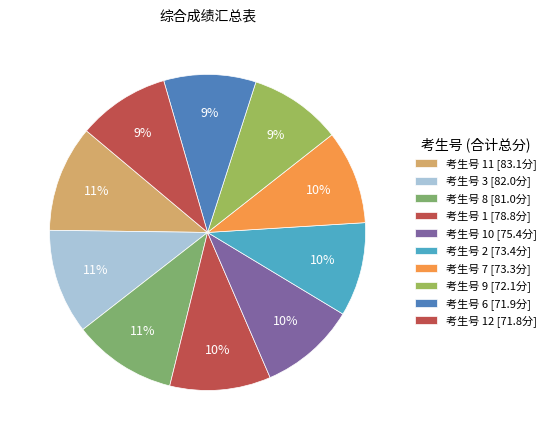

Count the number of slices in the pie.

10